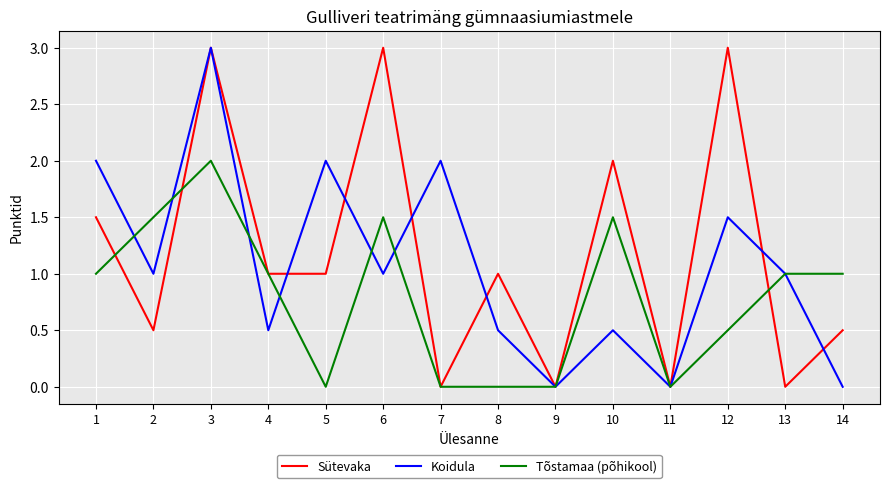

At which category does Tõstamaa (põhikool) reach its first local valley?

5